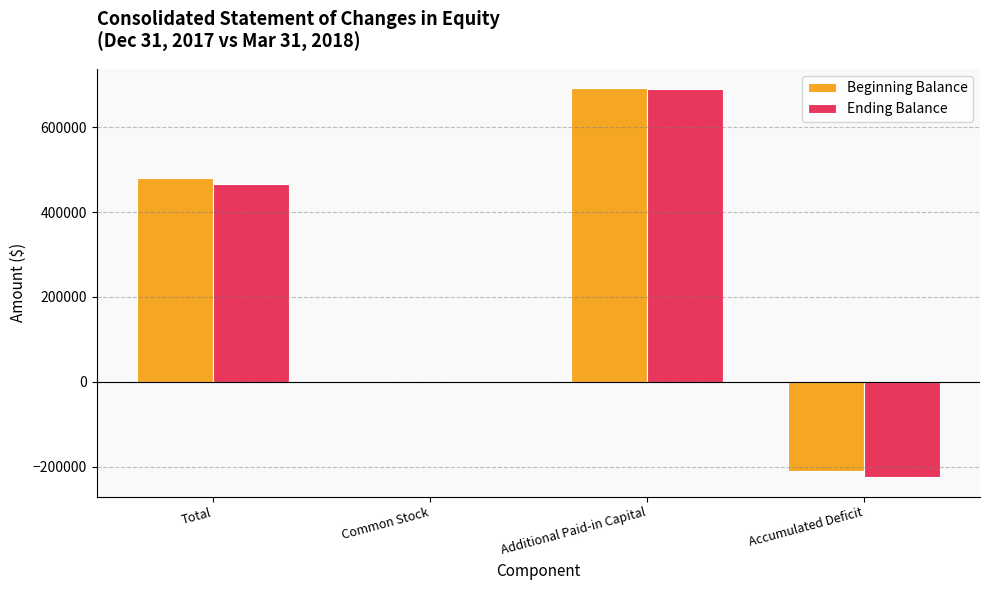

Where is Beginning Balance nearest to the value 240585?

Common Stock